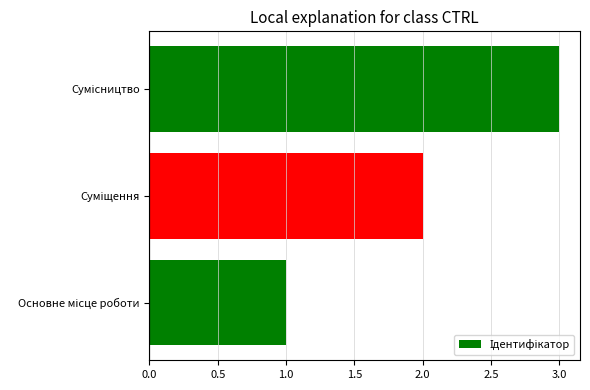

What is the greatest value displayed?

3